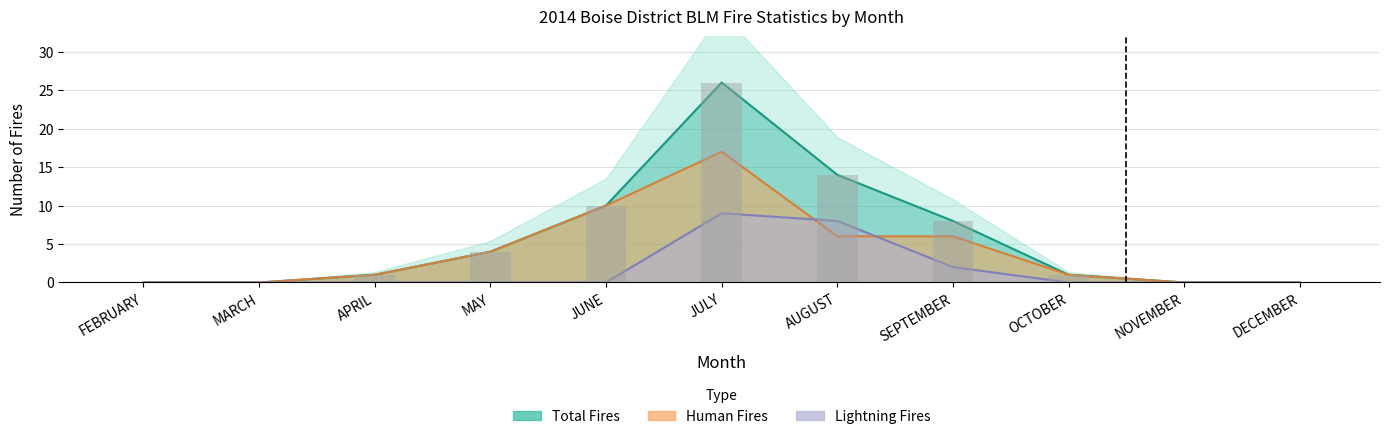

What is the sum of the Human Fires values at AUGUST and APRIL?

7